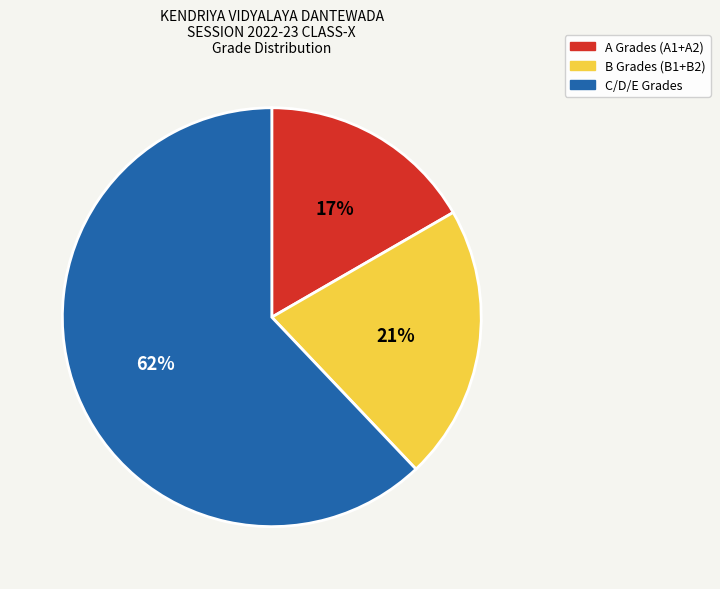

To the nearest percent, what is the average slice percentage?

33%